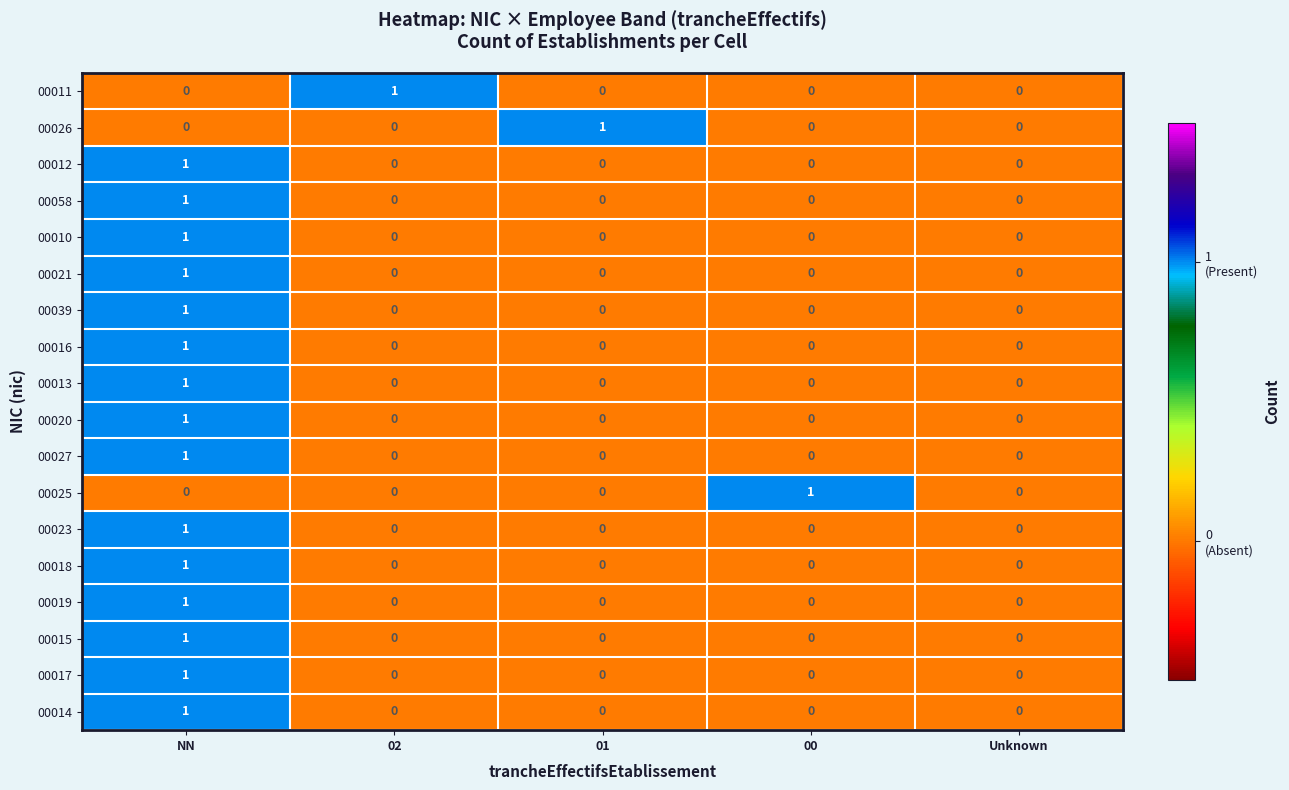

Count the 00010 values in the range 0 to 1.

5